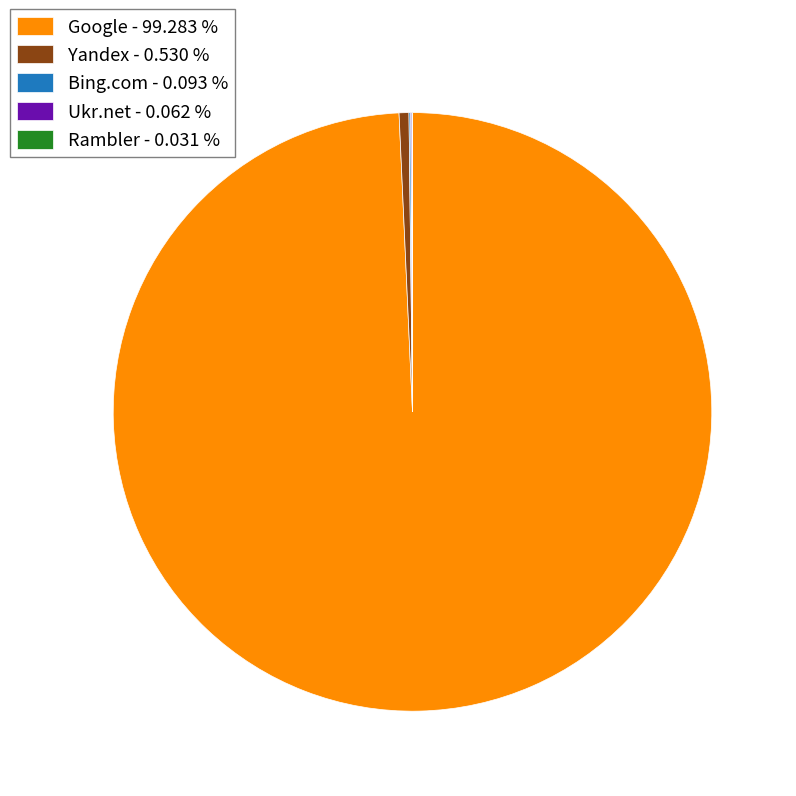

Does any single category account for the majority?

Yes